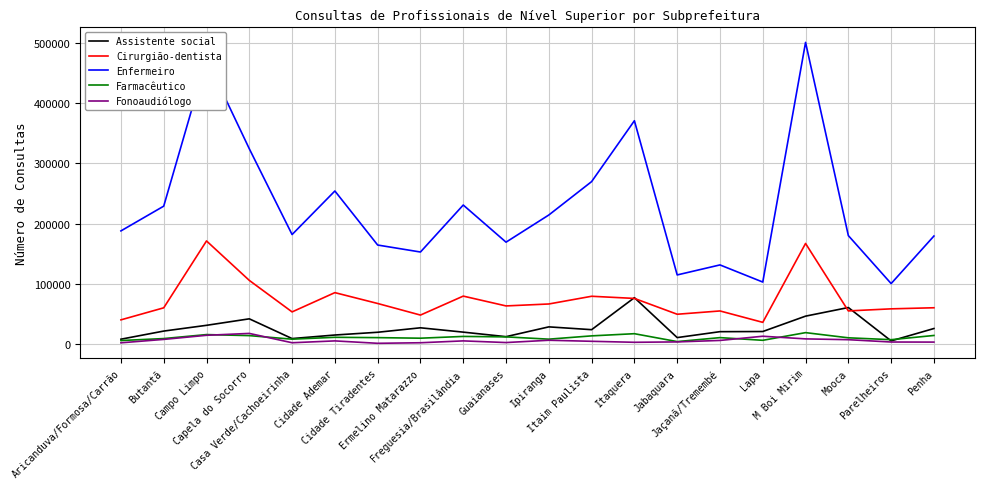

What is the greatest value displayed?

501097